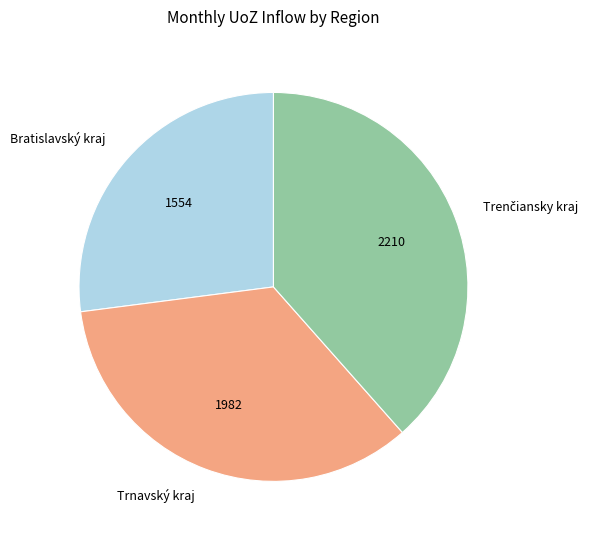

Is it true that Trnavský kraj is 34% of the pie?

True